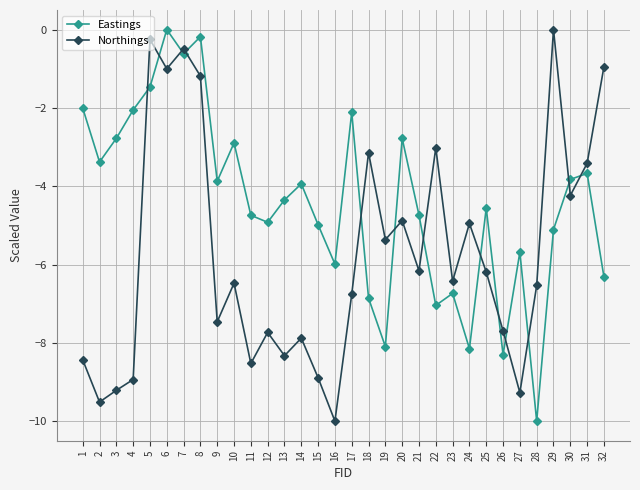

What is the value of the Northings point at the 26th from the left?

-7.7